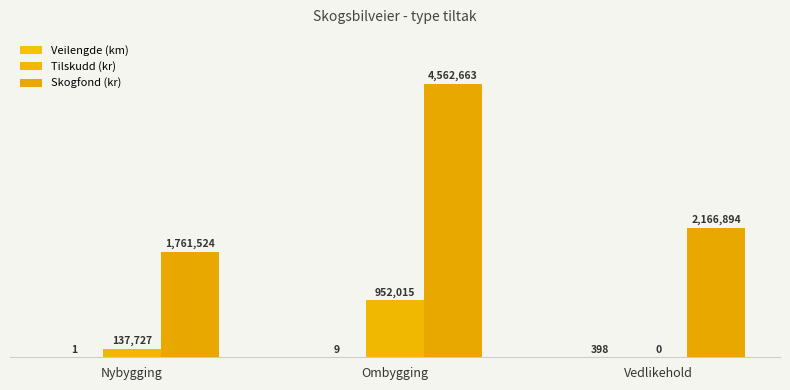

Reading right to left, extract all data points from this chart.

Veilengde (km): 398	9	1
Tilskudd (kr): 0	952015	137727
Skogfond (kr): 2166894	4562663	1761524